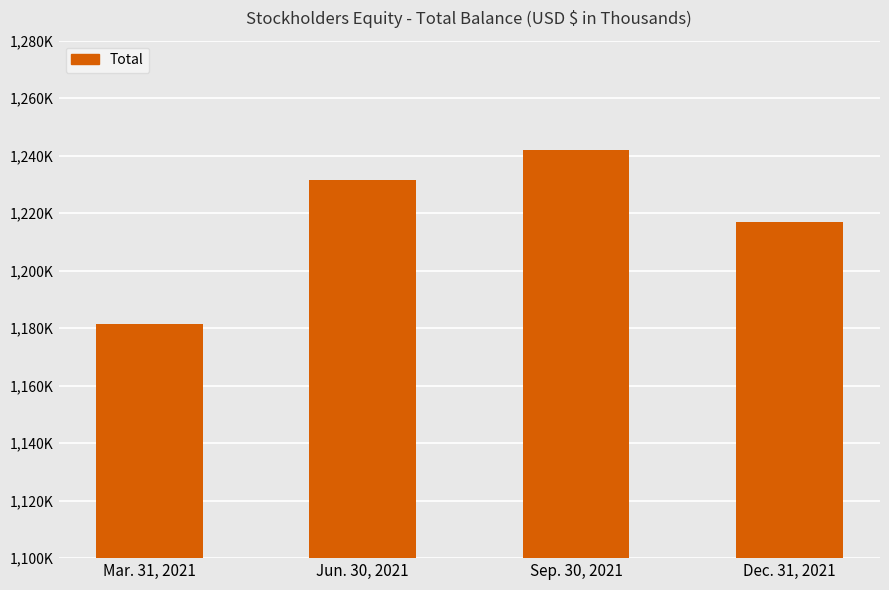

Rank the categories by value from highest to lowest.

Sep. 30, 2021, Jun. 30, 2021, Dec. 31, 2021, Mar. 31, 2021